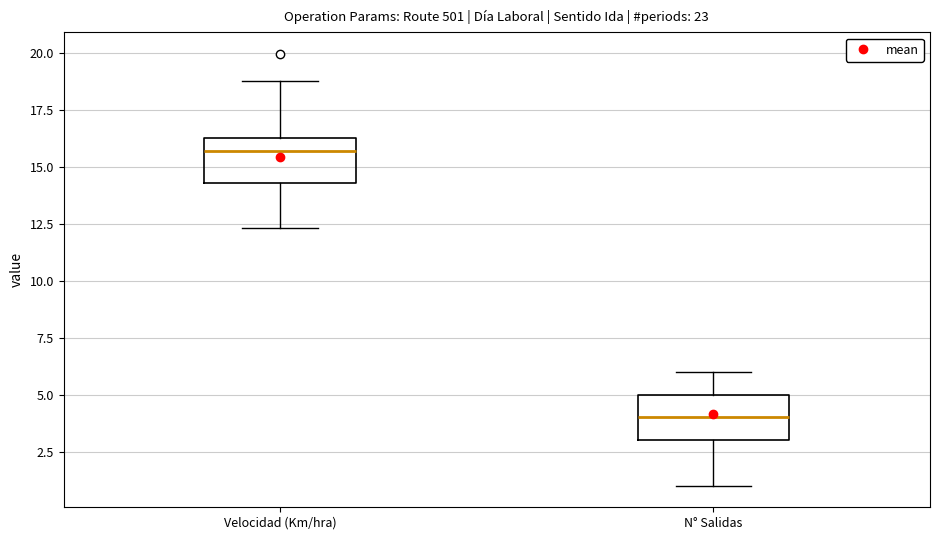

Reading left to right, read every box against the y-axis: the position of its median line, the range the box covers, and the ends of its whiskers. The values are not printed on the chart, so give them approximately, as read against the axis.

Velocidad (Km/hra): median 15.5, box 14.5 to 16.0, whiskers 12.5 to 19.0
N° Salidas: median 4.0, box 3.0 to 5.0, whiskers 1.0 to 6.0